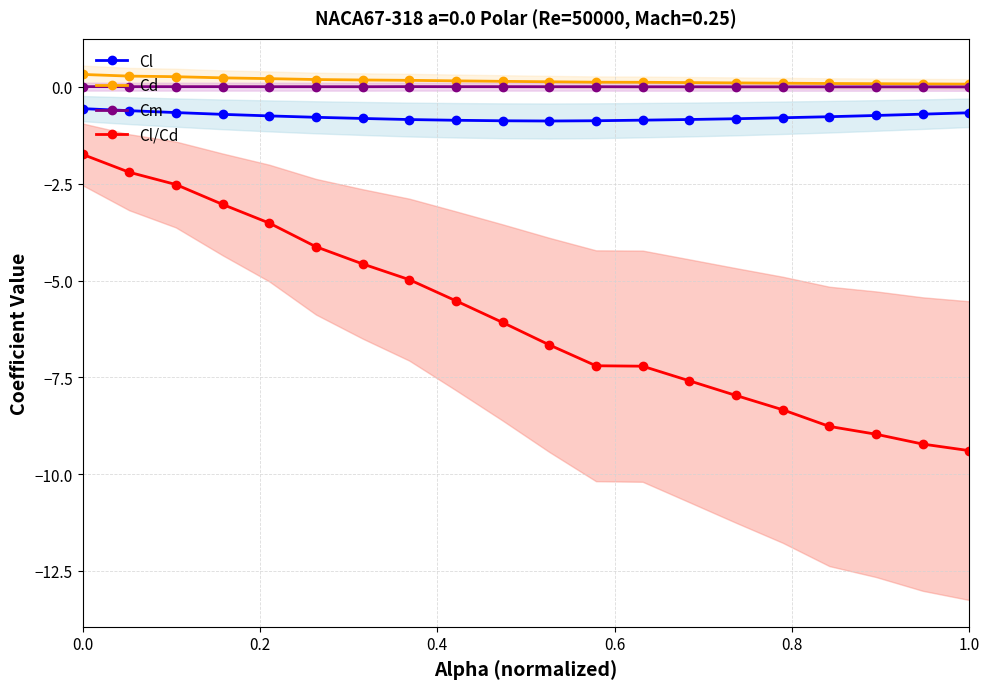

True or false: Cl and Cl/Cd intersect in this chart.

False